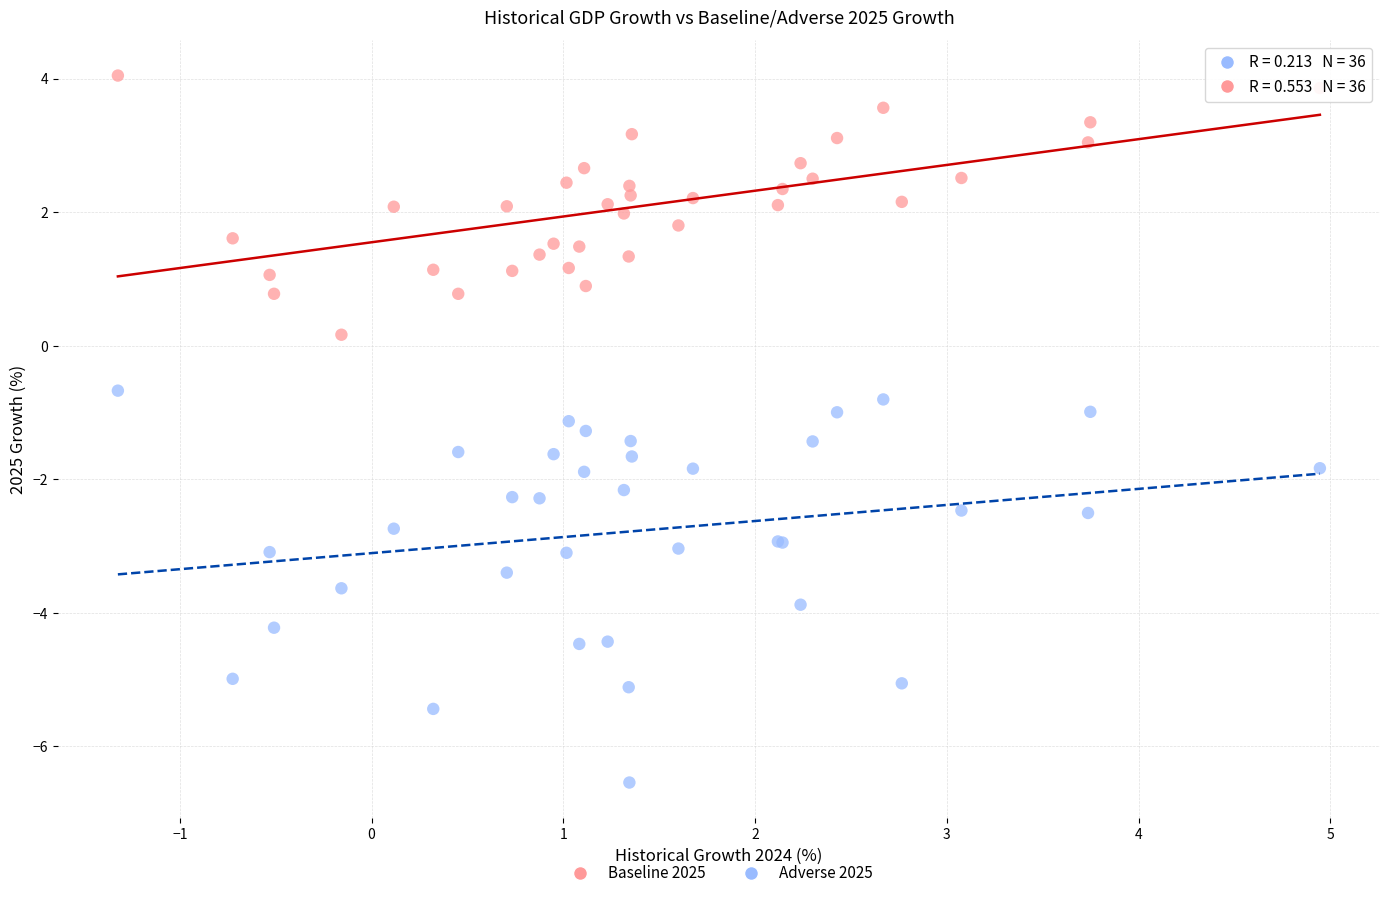

Which series has the largest Y range (max minus min)?

Adverse 2025